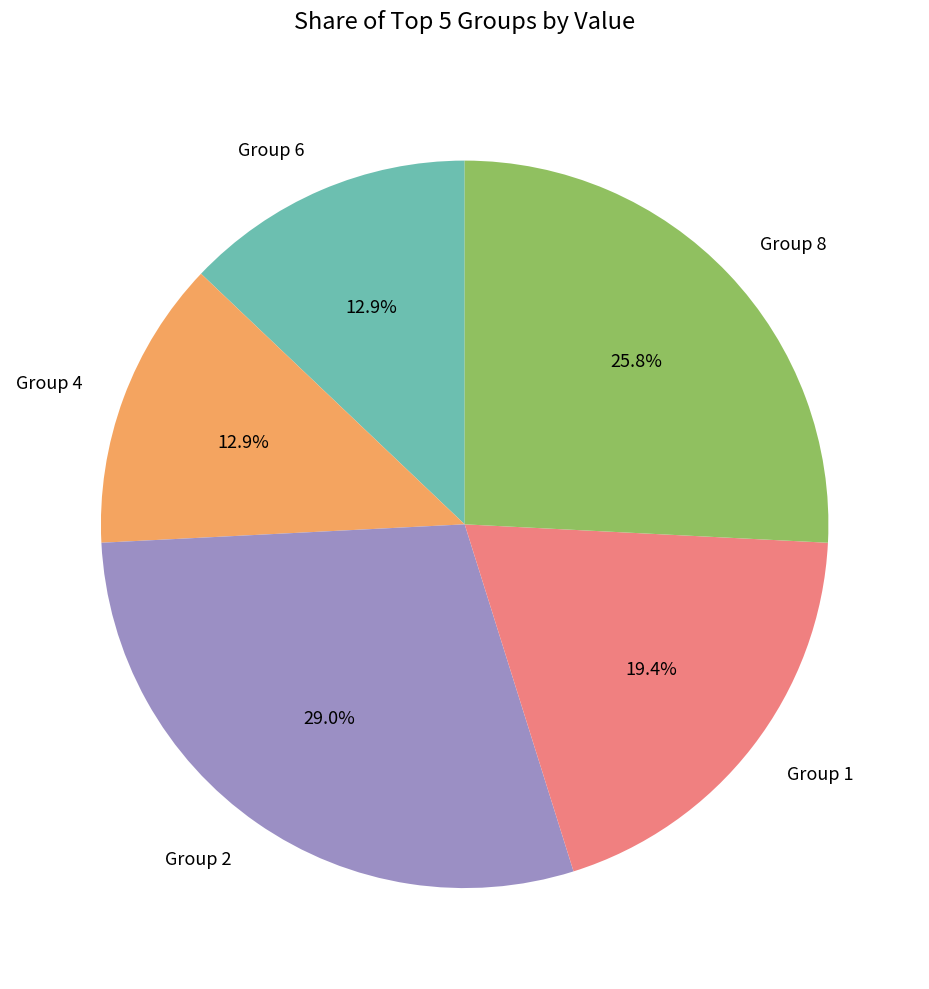

What is the largest slice in the pie chart?

Group 2